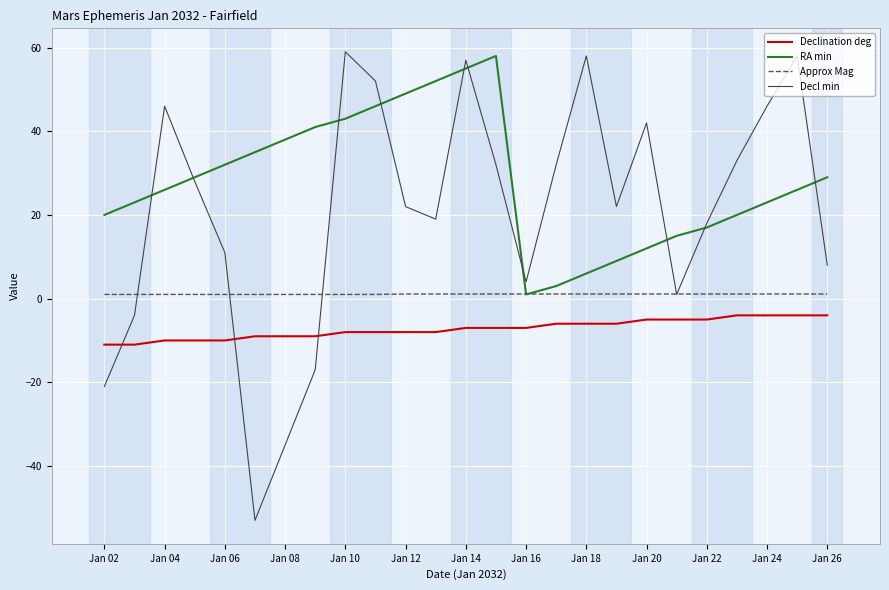

True or false: Declination deg and Approx Mag intersect in this chart.

False